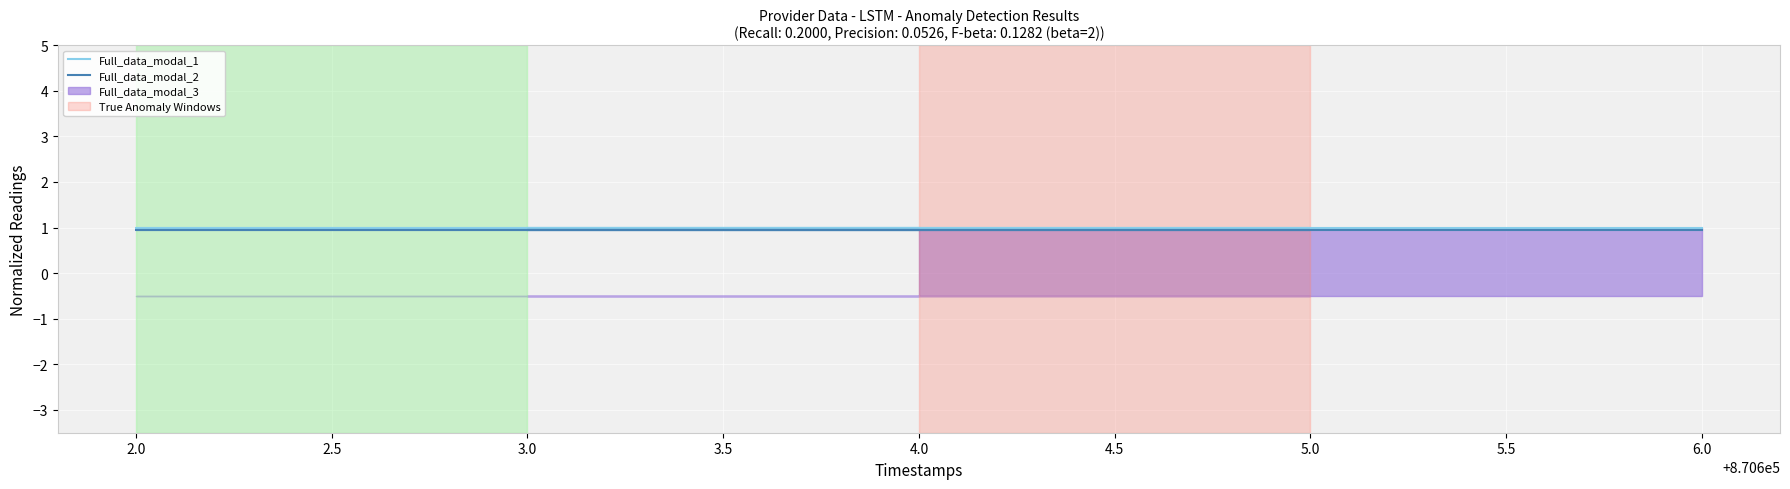

Which series has the largest total across all categories?

Full_data_modal_1